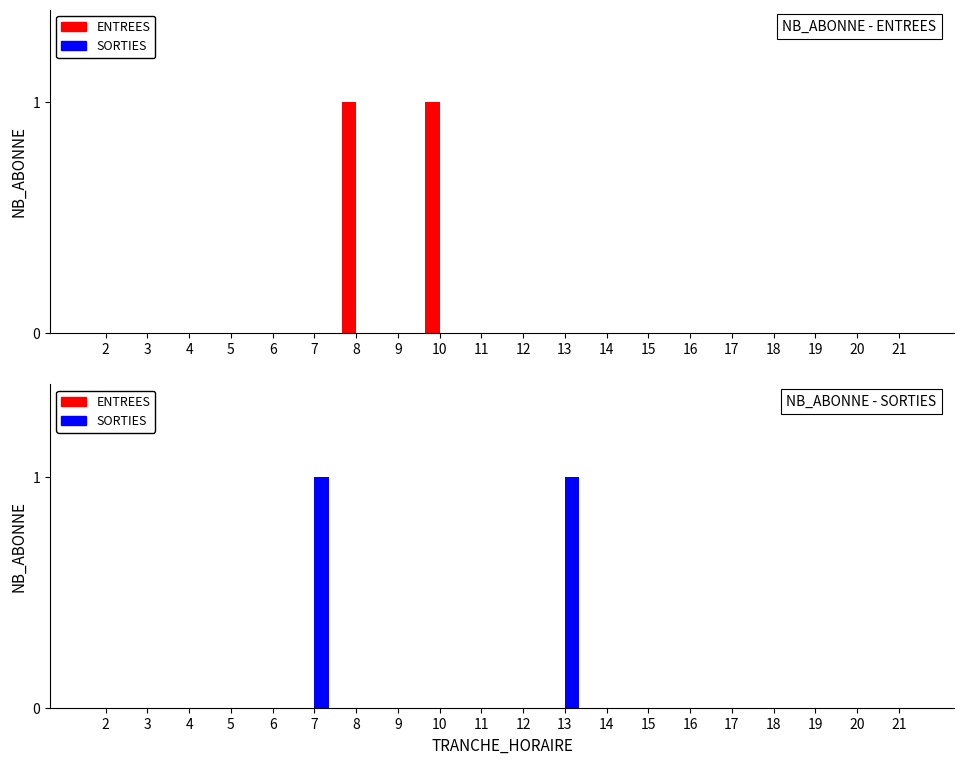

Which series has the largest total across all categories?

SORTIES